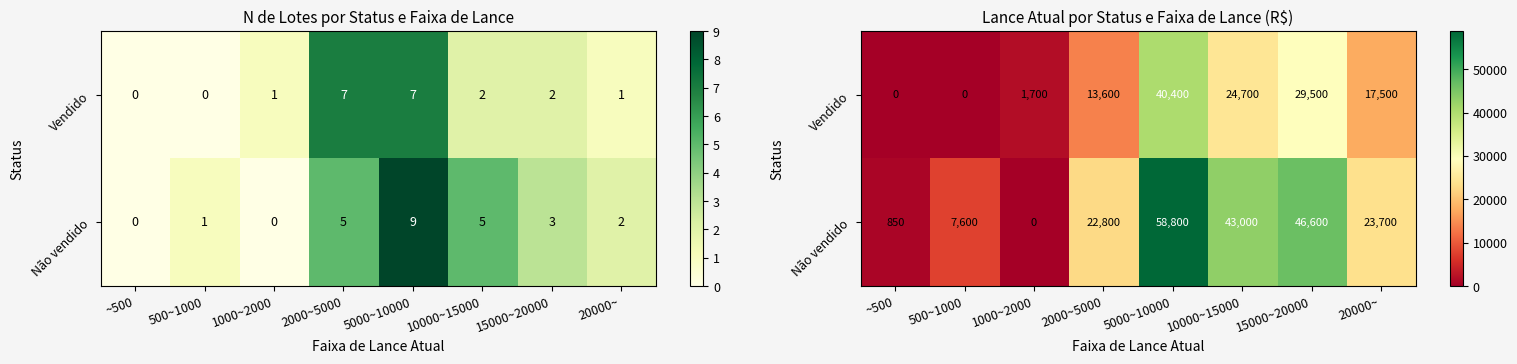

The Vendido series shows 7228 at 10000~15000. True or false?

False